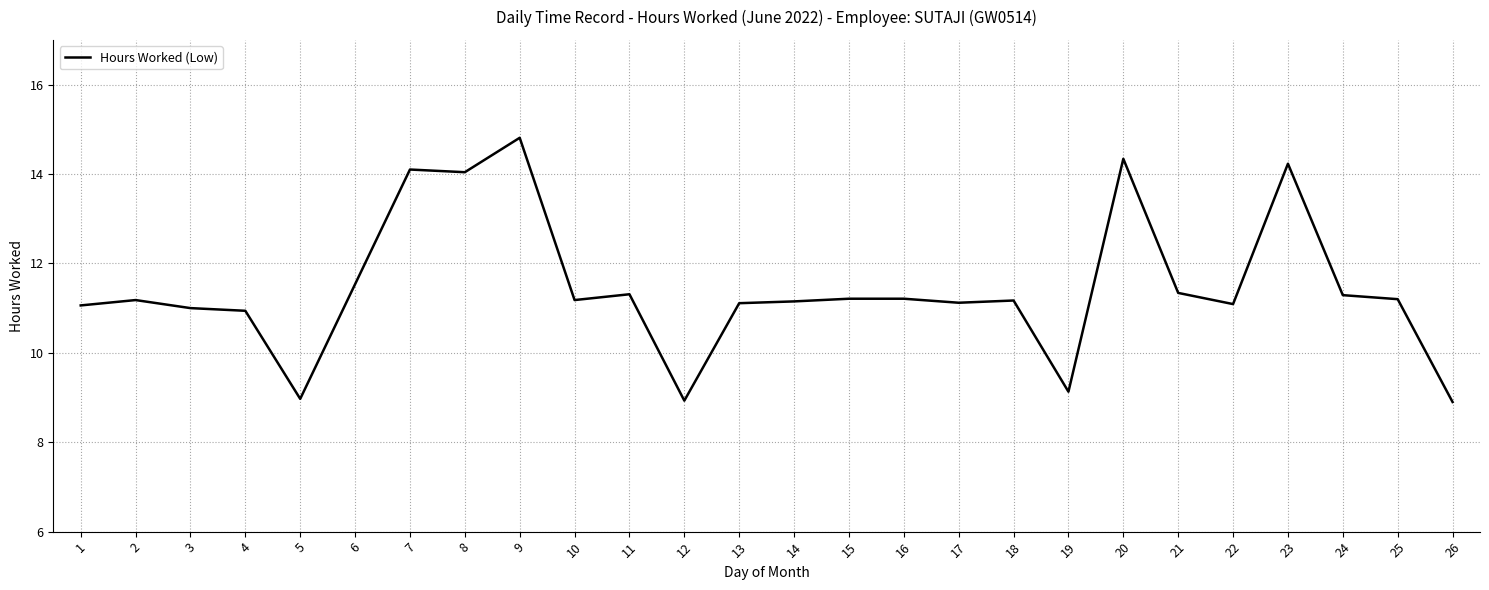

Is it true that the value at 19 is 5.0?

False